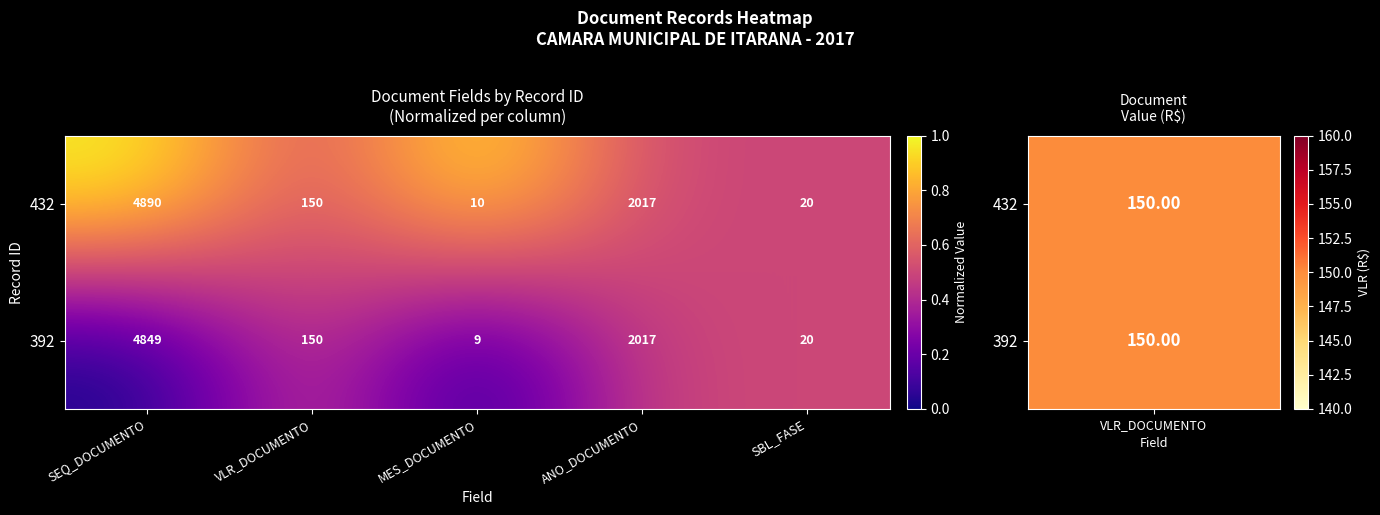

The 432 series shows 7029 at SEQ_DOCUMENTO. True or false?

False